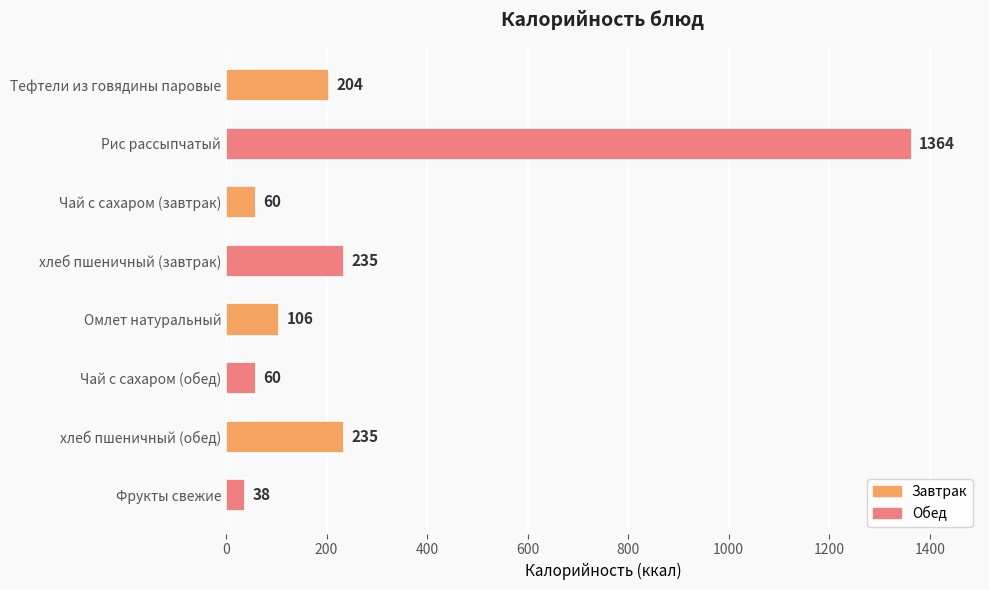

Which category has the lowest value across all series?

Фрукты свежие